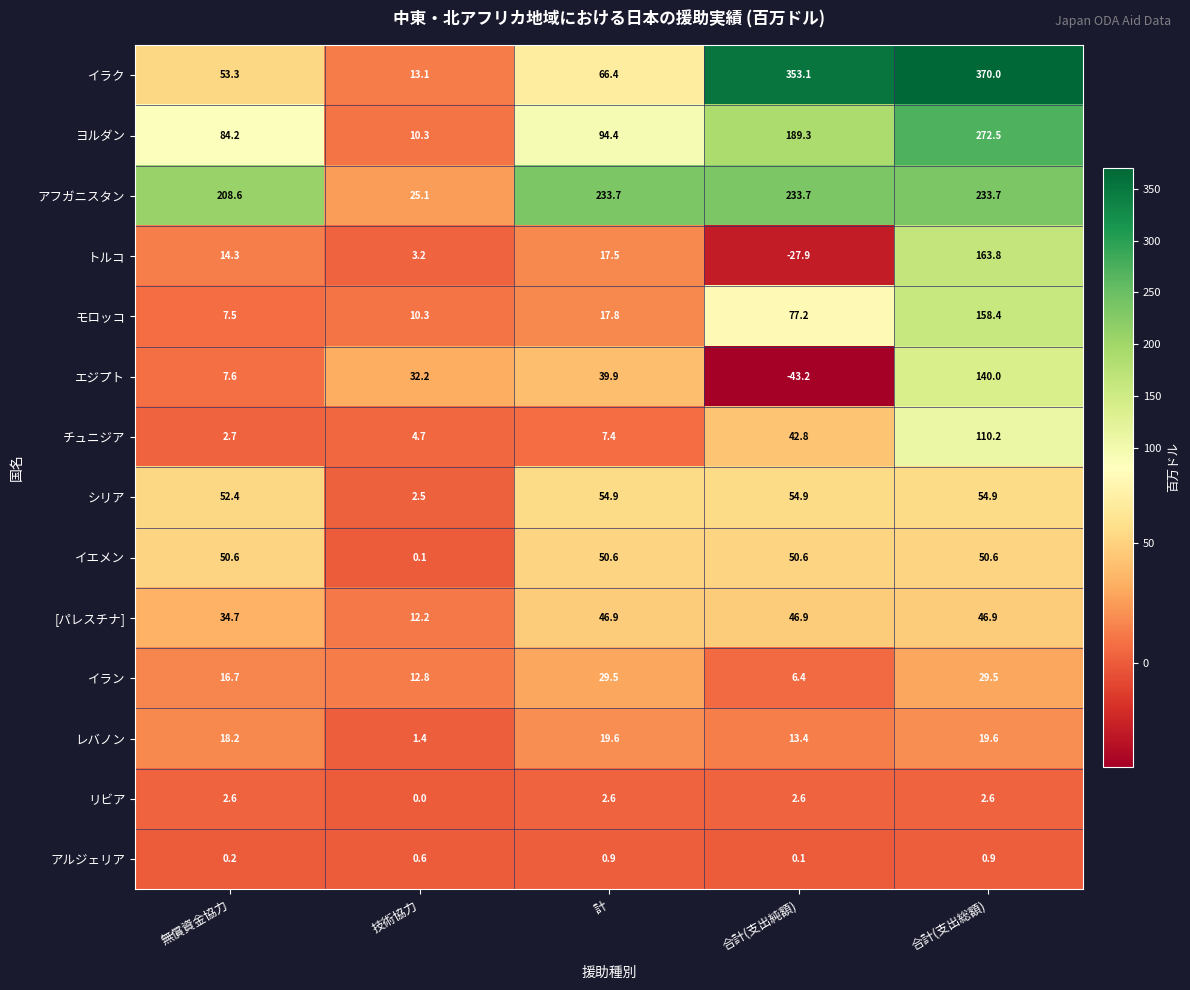

What is the difference between the モロッコ values at 合計(支出純額) and 合計(支出総額)?

81.2